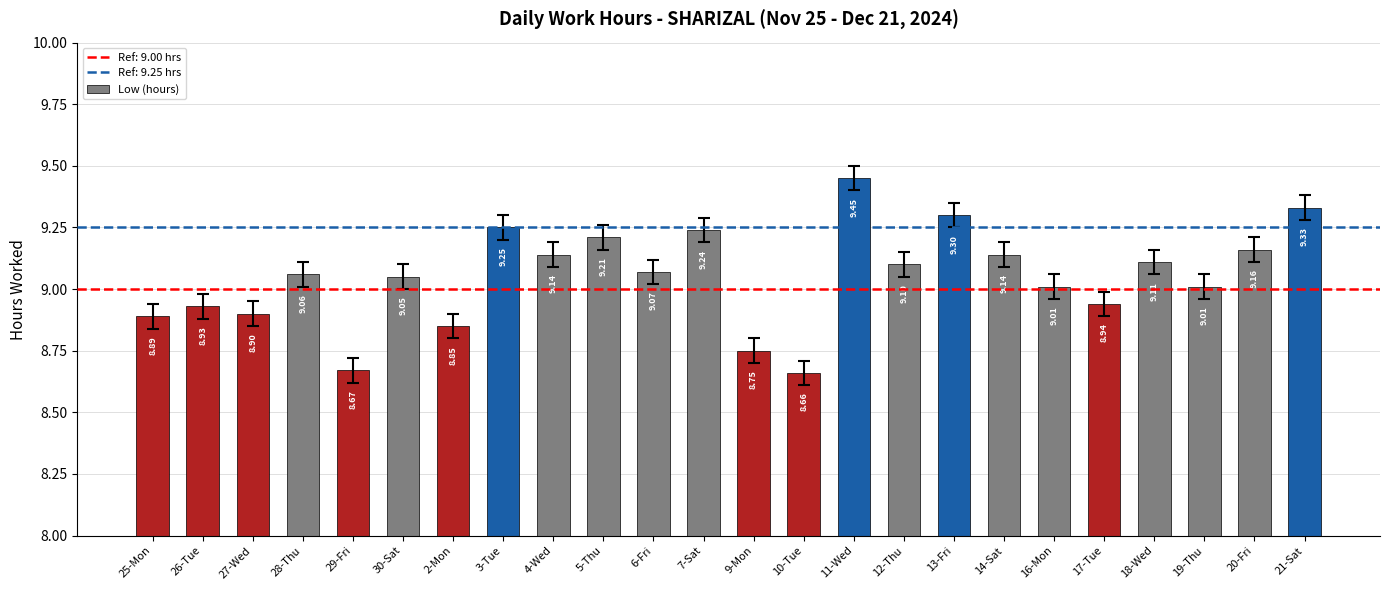

What is the change in value from 13-Fri to 16-Mon?

-0.3